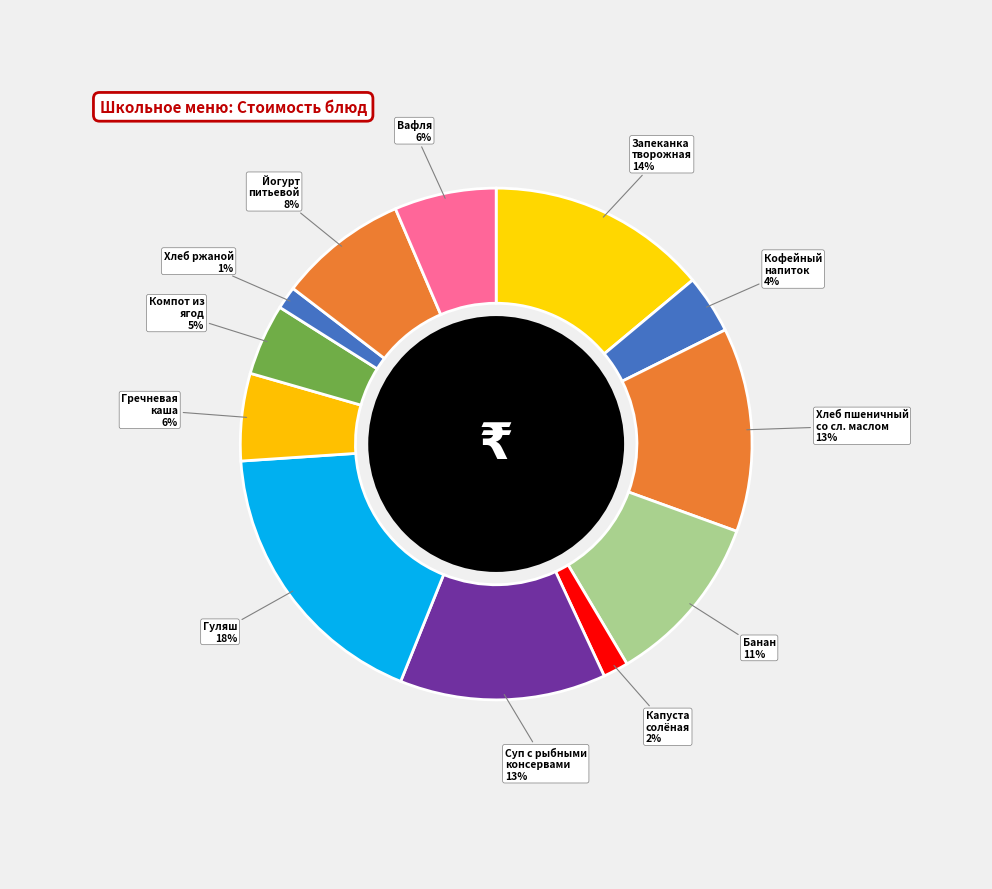

What is the largest slice in the pie chart?

Гуляш